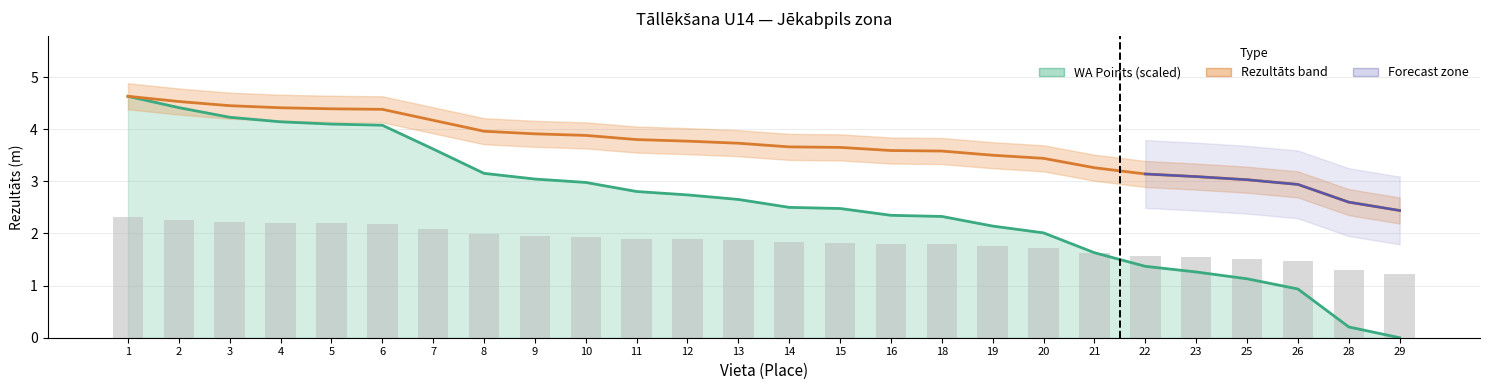

Which has a higher value, 22 or 19?

19